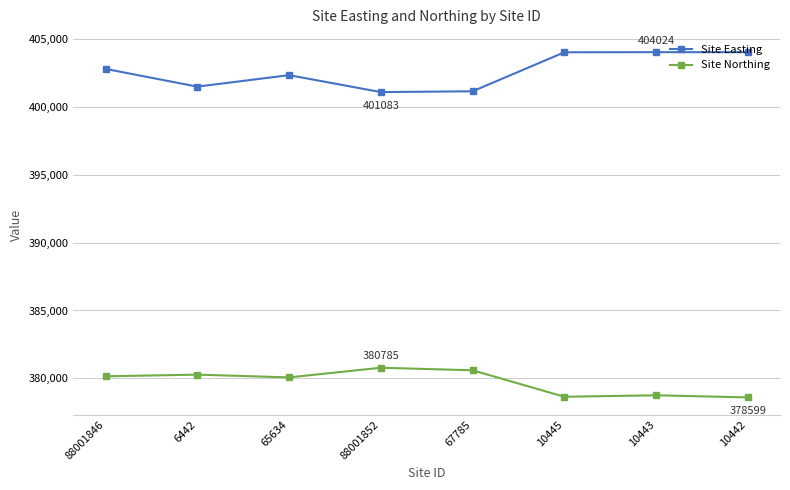

What is the approximate value of Site Northing at 6442, to the nearest 50?

380300